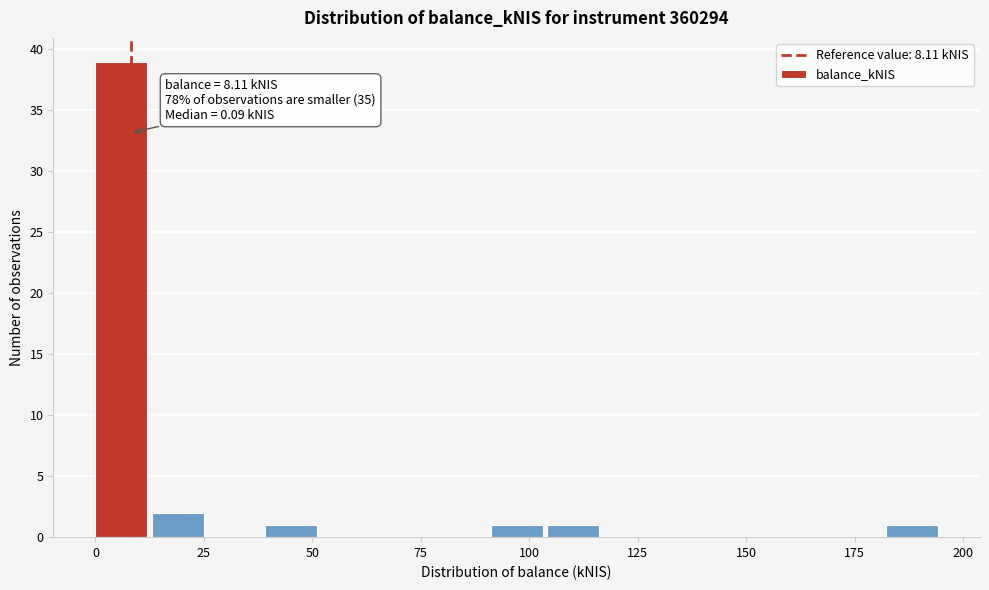

Around what value on the x-axis is the tallest bar? Give the approximate position of its centre, as read against the axis.

5